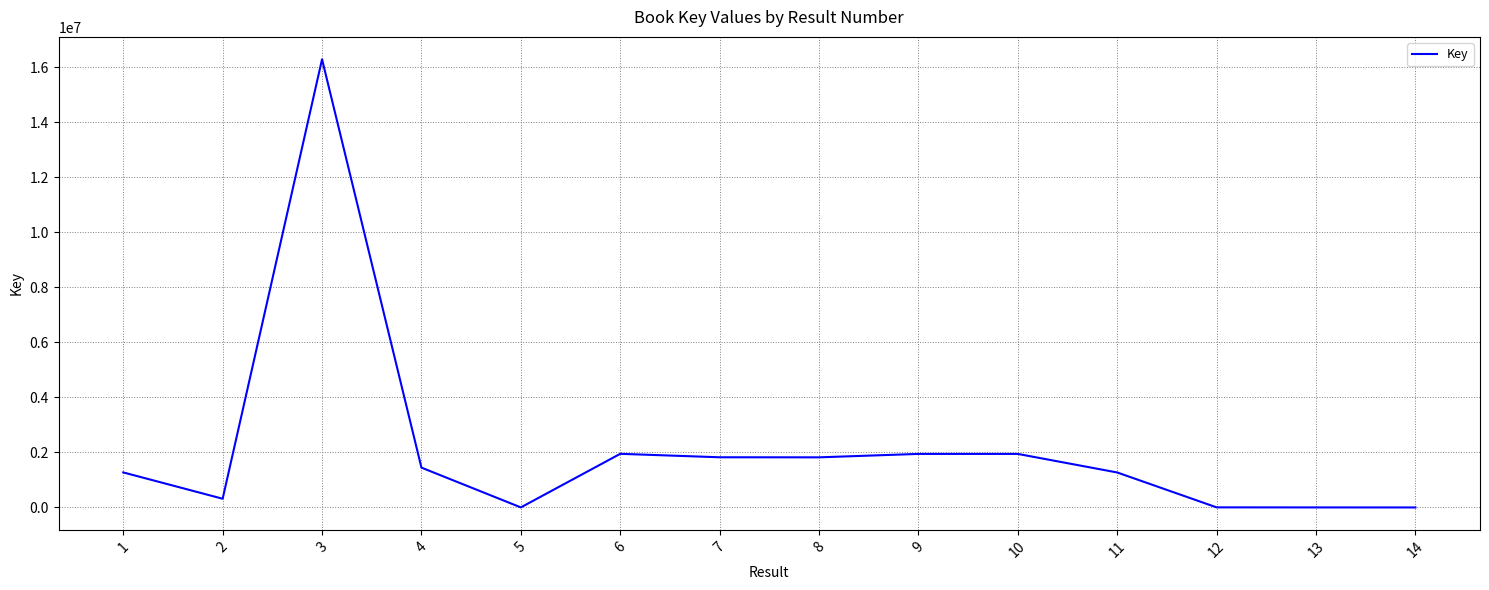

Is it true that the value at 11 is 1835311?

False